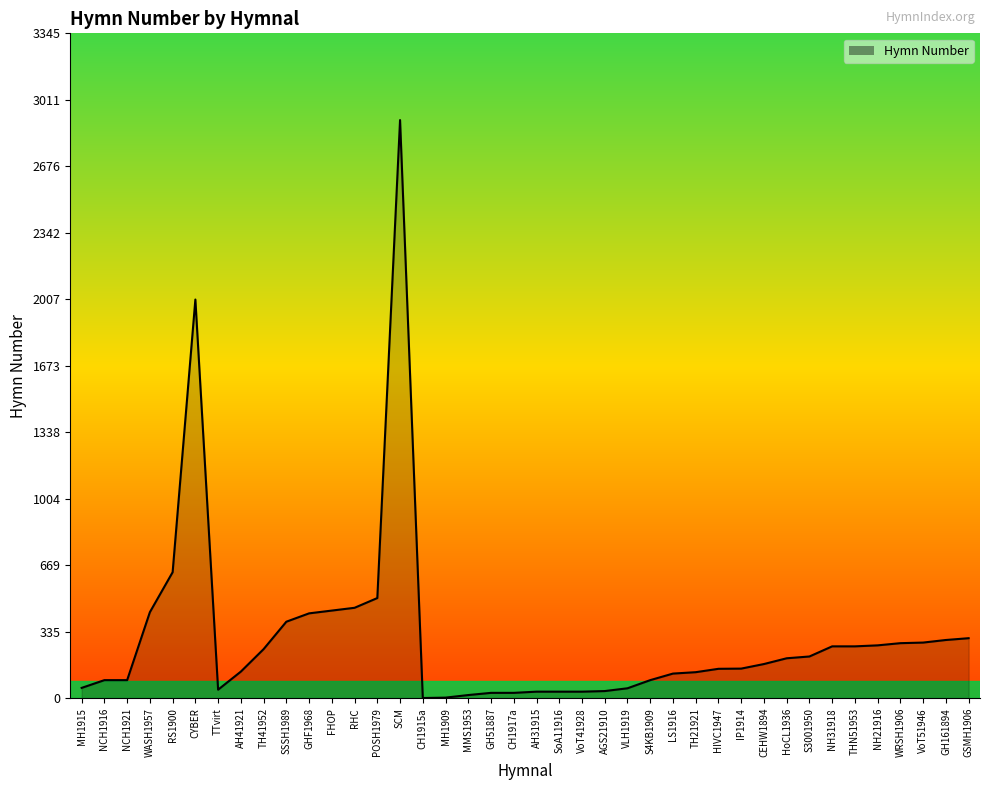

What is the ratio of the value at VoT41928 to the value at AH41921?

0.2